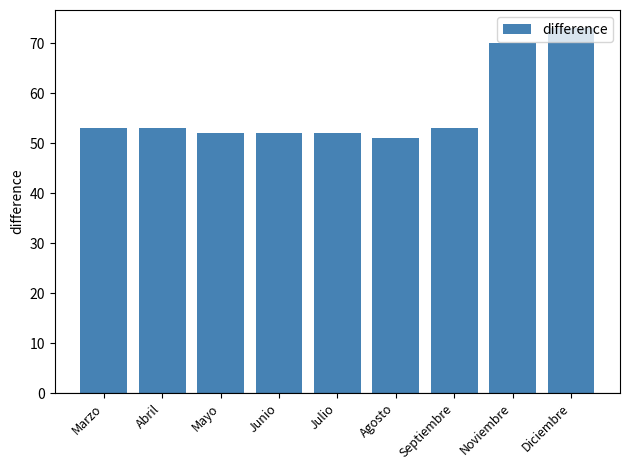

At which category does the chart reach its peak across all series?

Diciembre